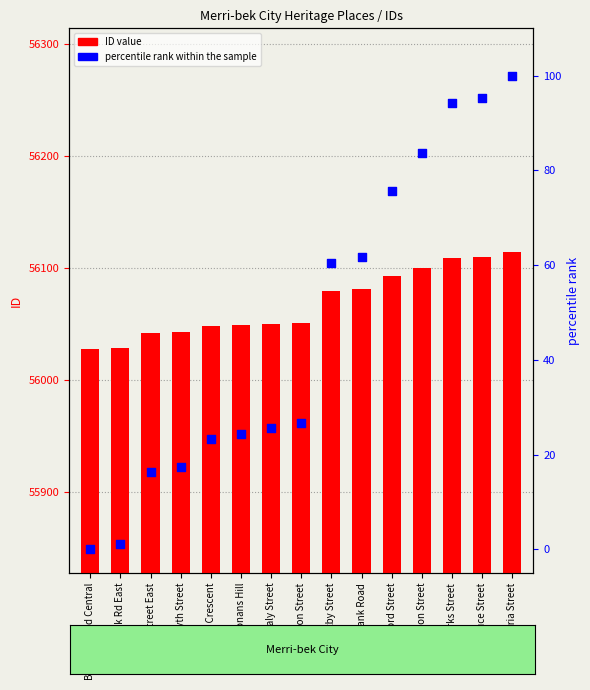

Which series has the largest total across all categories?

ID value